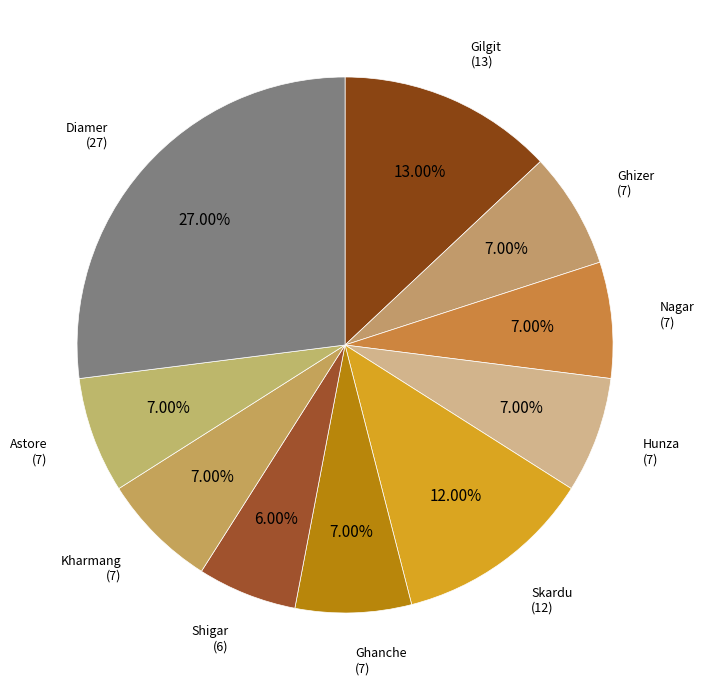

To the nearest percent, what portion does Ghanche represent?

7%